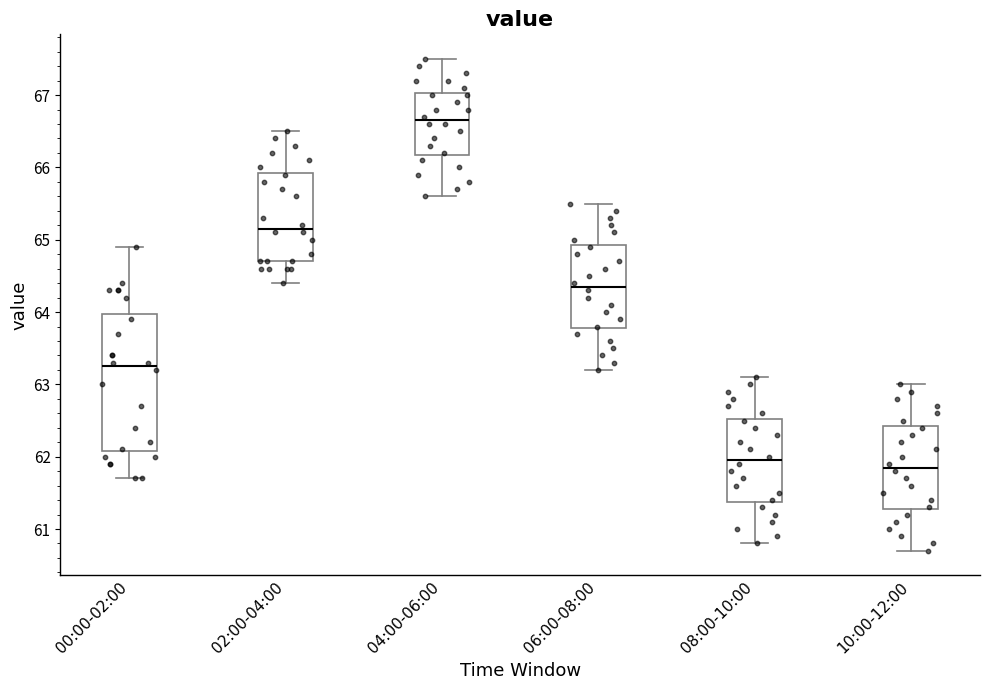

Comparing the boxes themselves (not the whiskers), which one is the tallest?

00:00-02:00